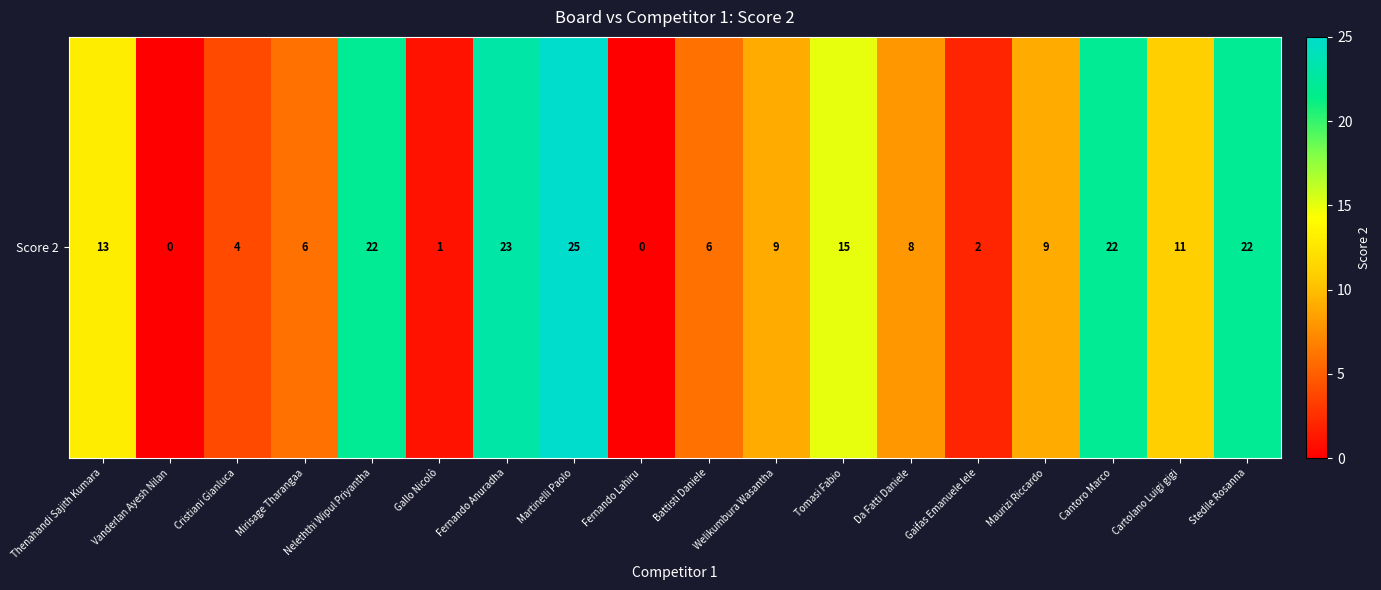

What is the average value?

11